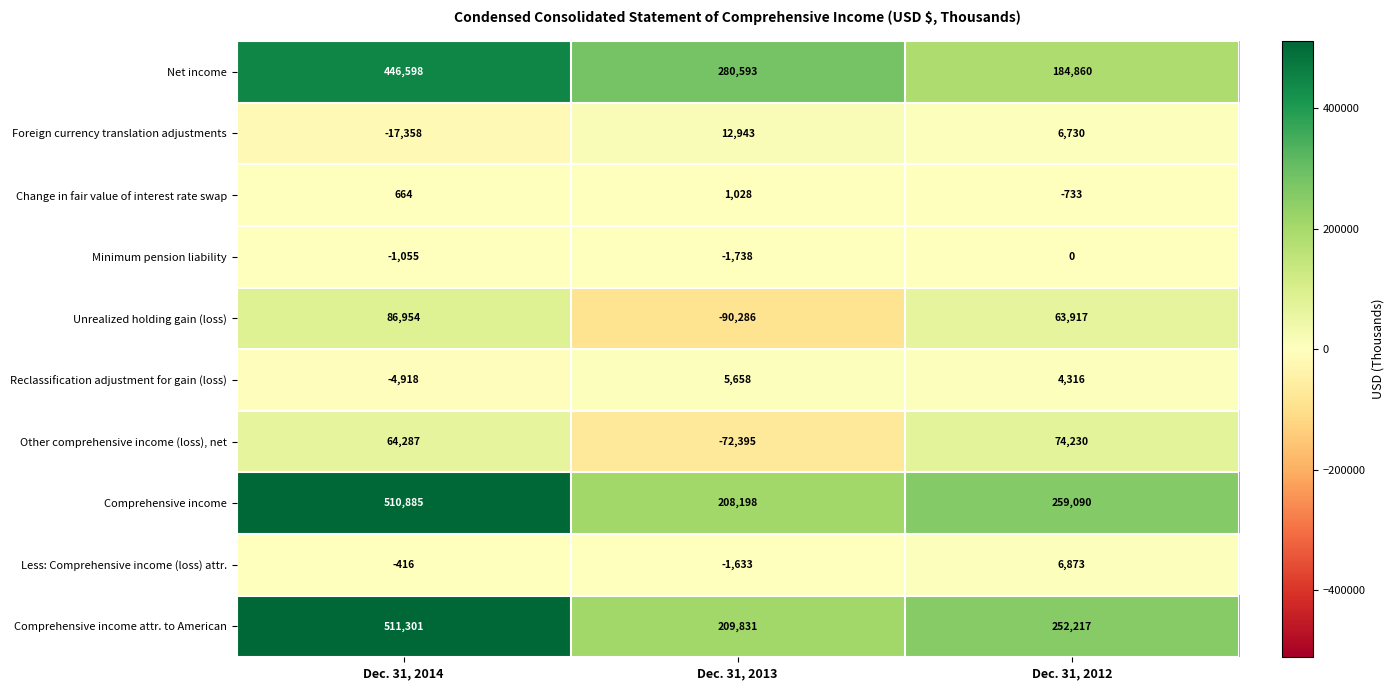

What is the maximum value shown in the chart?

511301